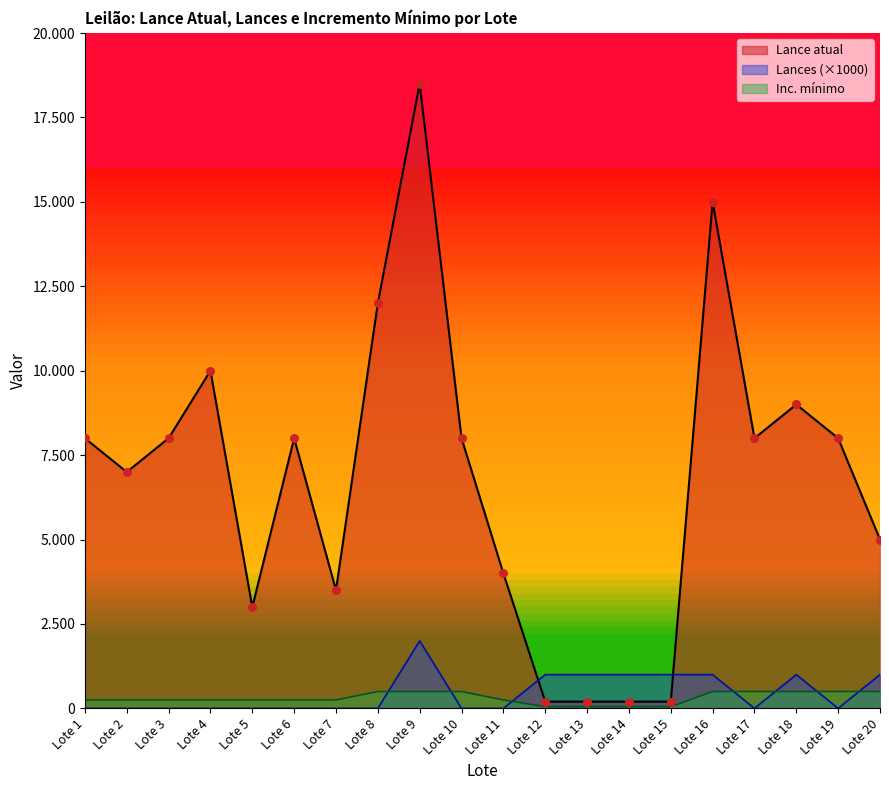

At which category is the sum across all series the highest?

Lote 9